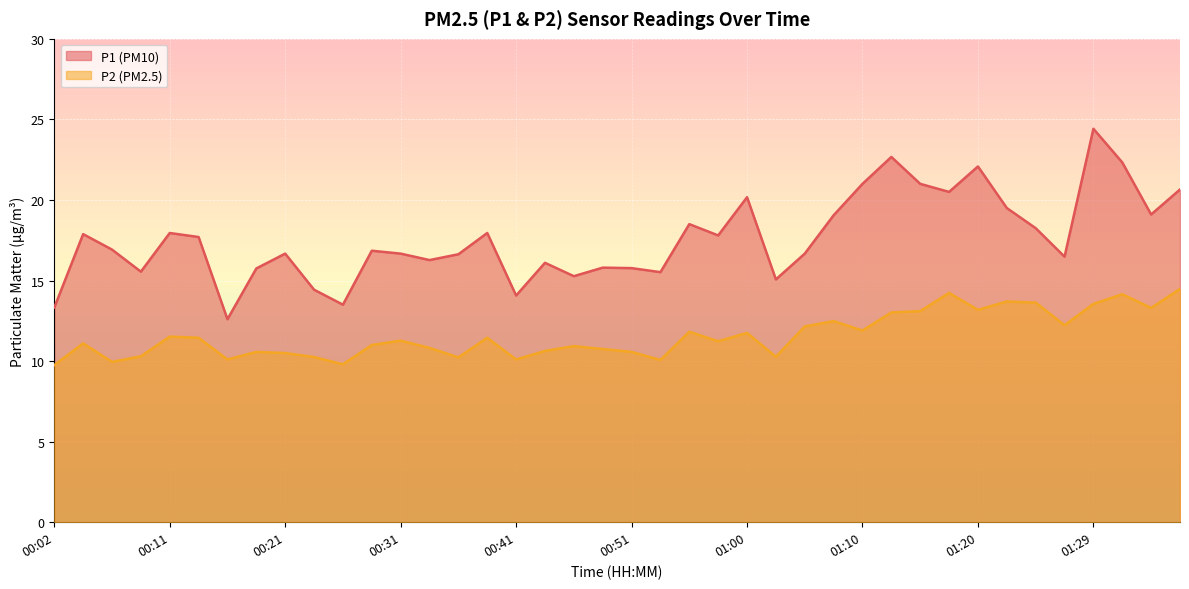

Is it true that P1 equals 16.7 at 00:21?

True